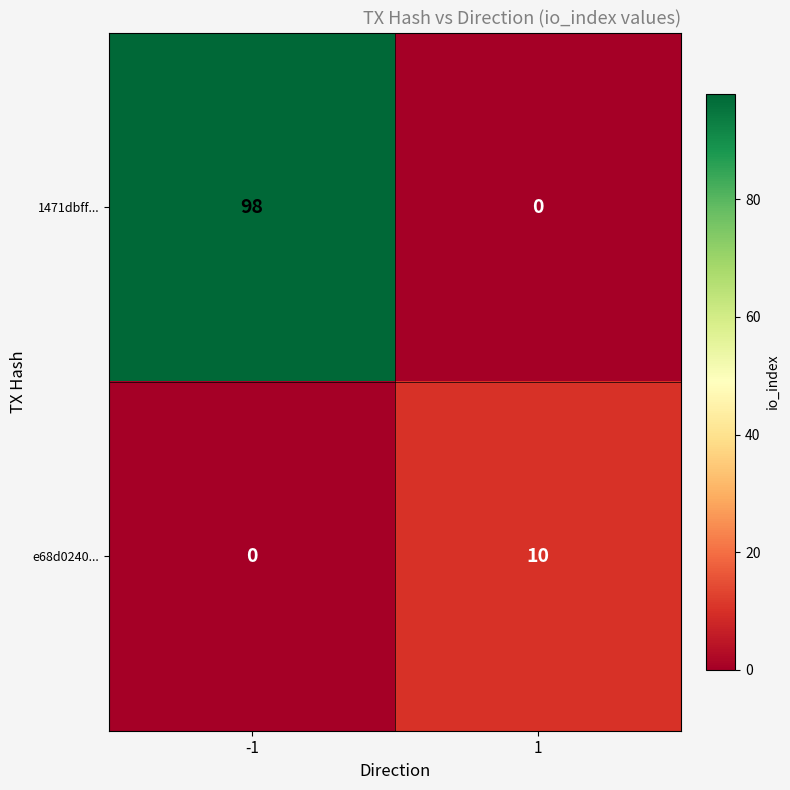

Is it true that 1471dbff... equals 40 at -1?

False